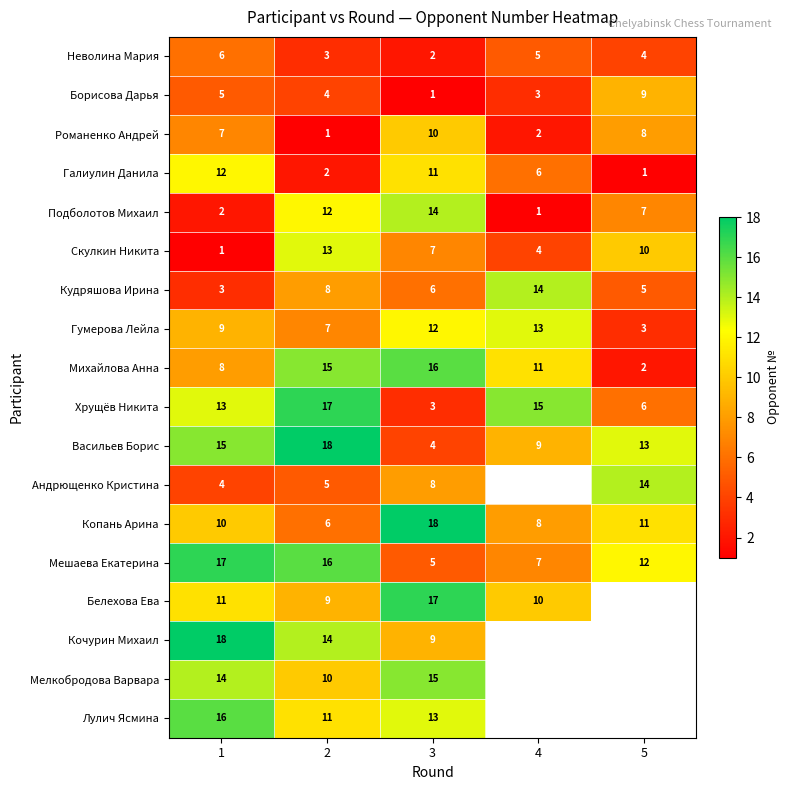

What is the difference between the Скулкин Никита values at 4 and 1?

3